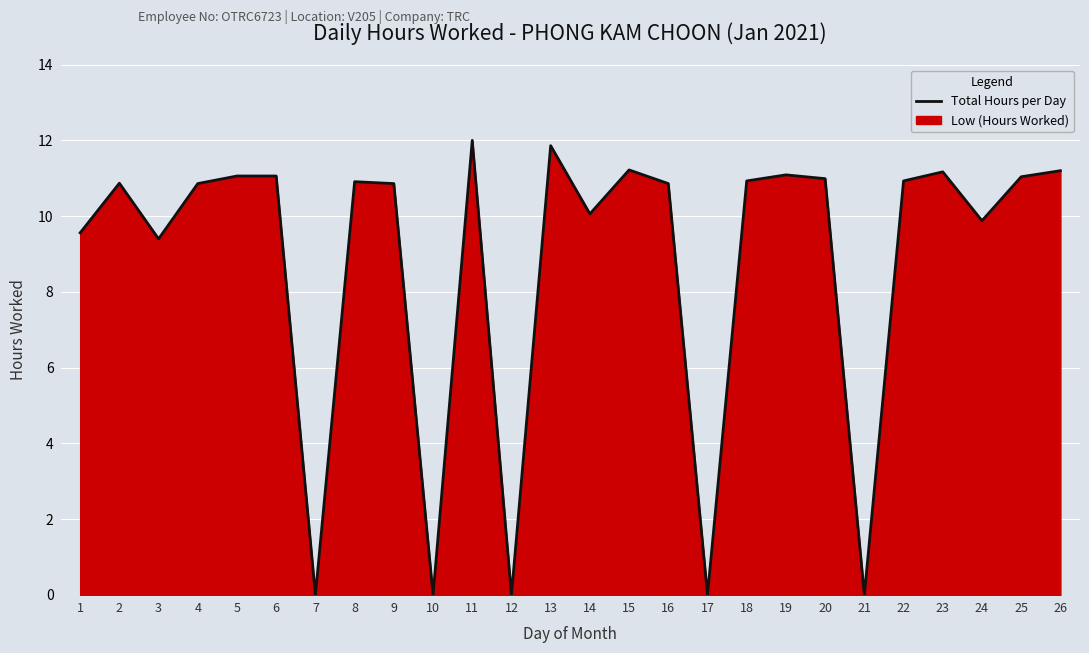

What is the change in value from 6 to 21?

-11.1